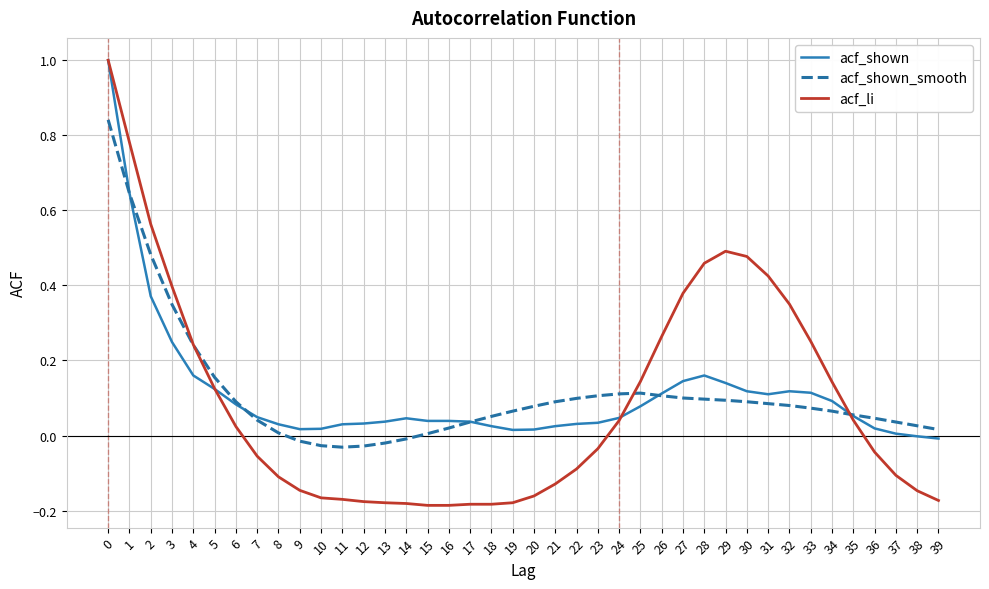

At 8, list the series in order from smallest to largest.

acf_li, acf_shown_smooth, acf_shown